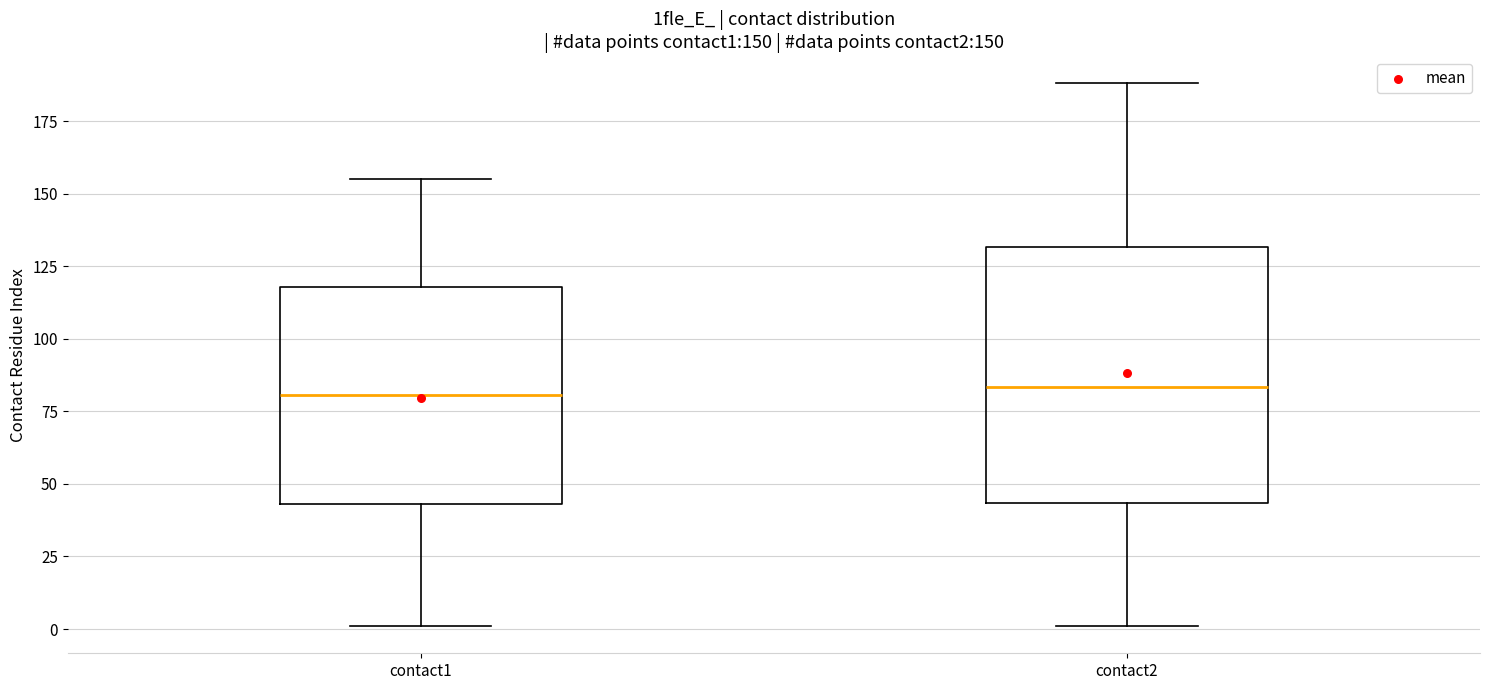

Comparing the boxes themselves (not the whiskers), which one is the tallest?

contact2